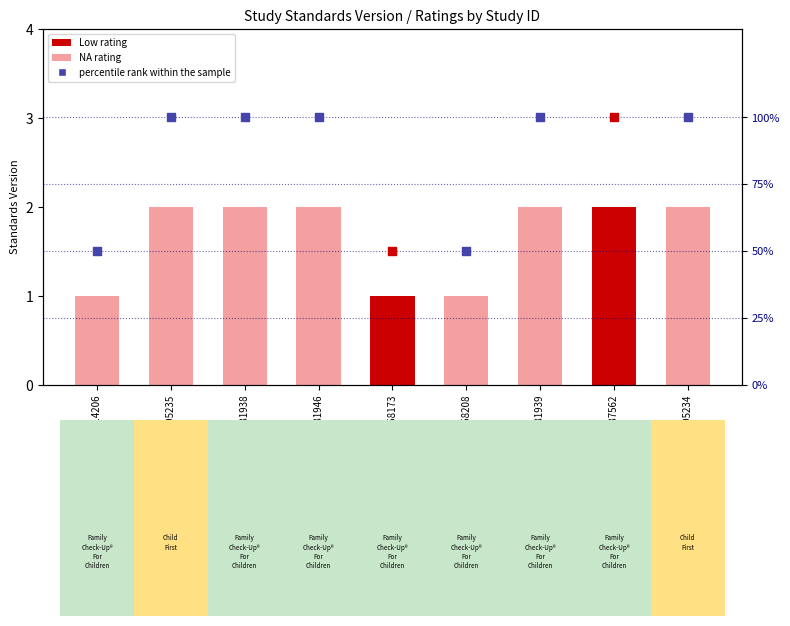

What is the change in value from WWHV014206 to WWHV095234?

+1